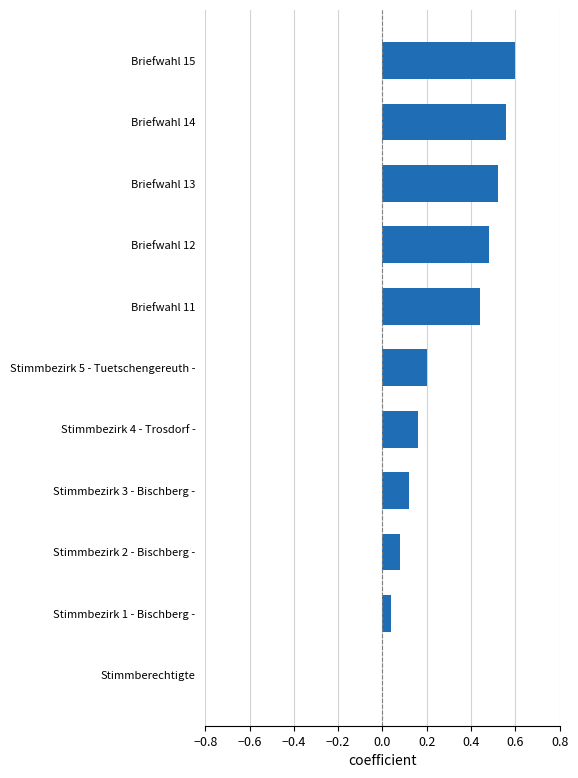

What is the change in value from Stimmberechtigte to Briefwahl 13?

+0.5